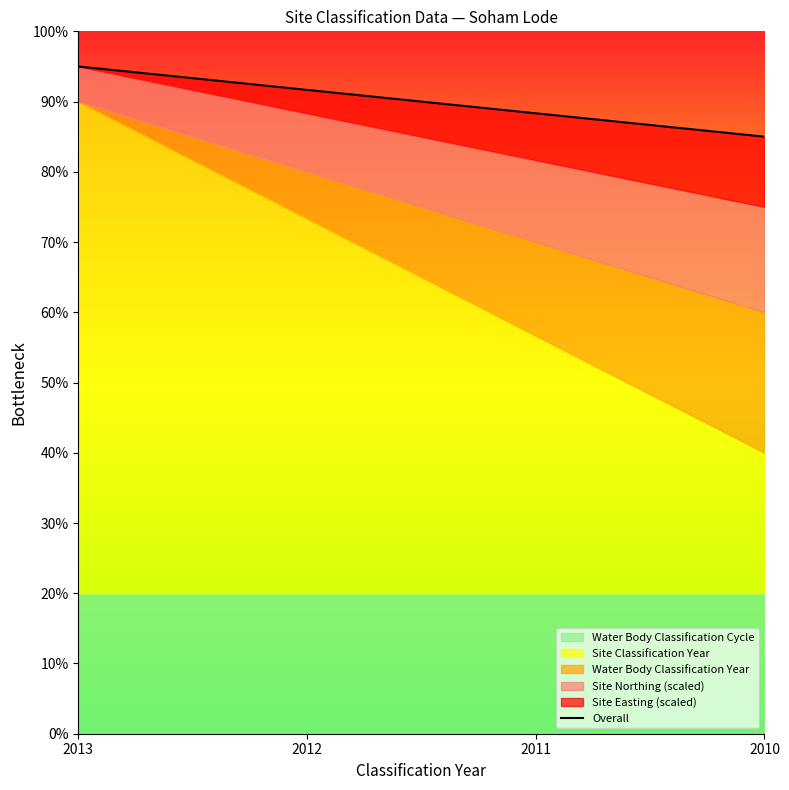

List the labels in order of value, smallest first.

2010, 2011, 2012, 2013